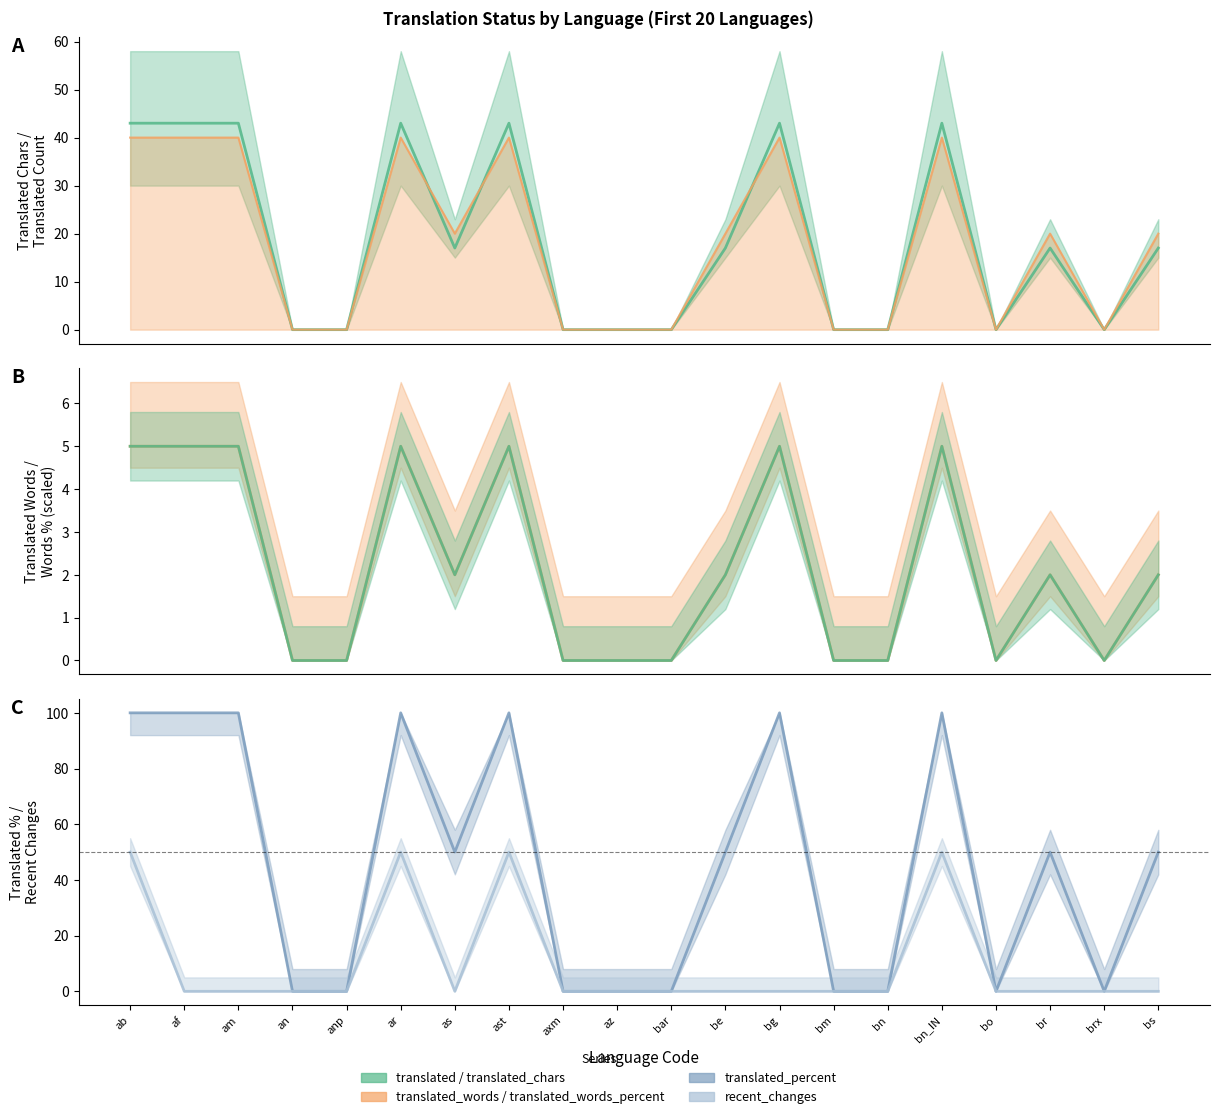

Which series has the widest spread of values?

translated_percent